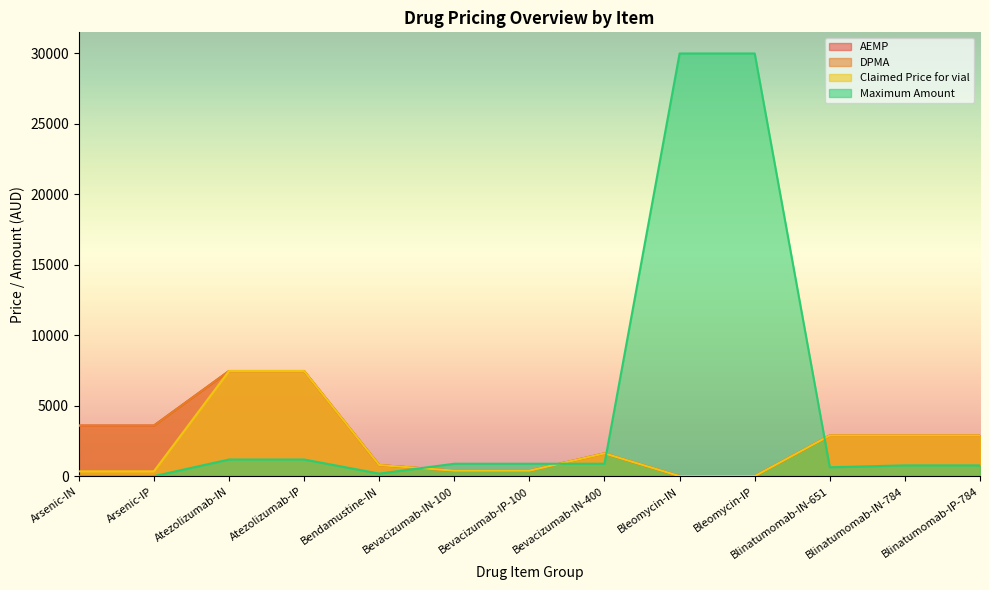

True or false: Claimed Price for vial and AEMP intersect in this chart.

False